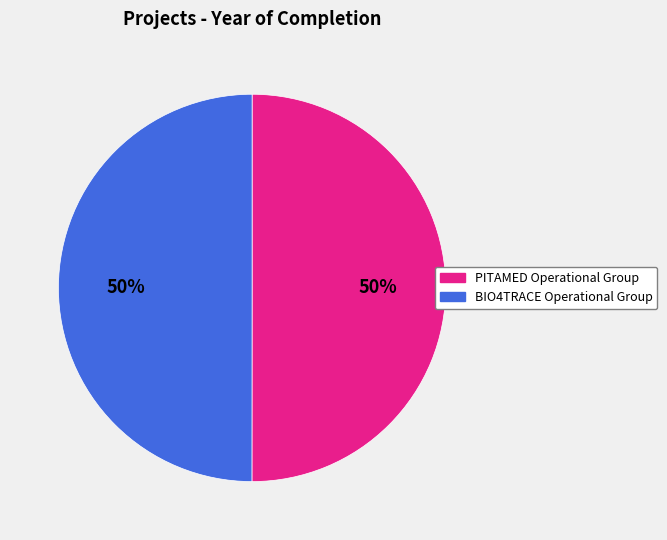

Do BIO4TRACE Operational Group and PITAMED Operational Group together represent more than half of the pie?

Yes